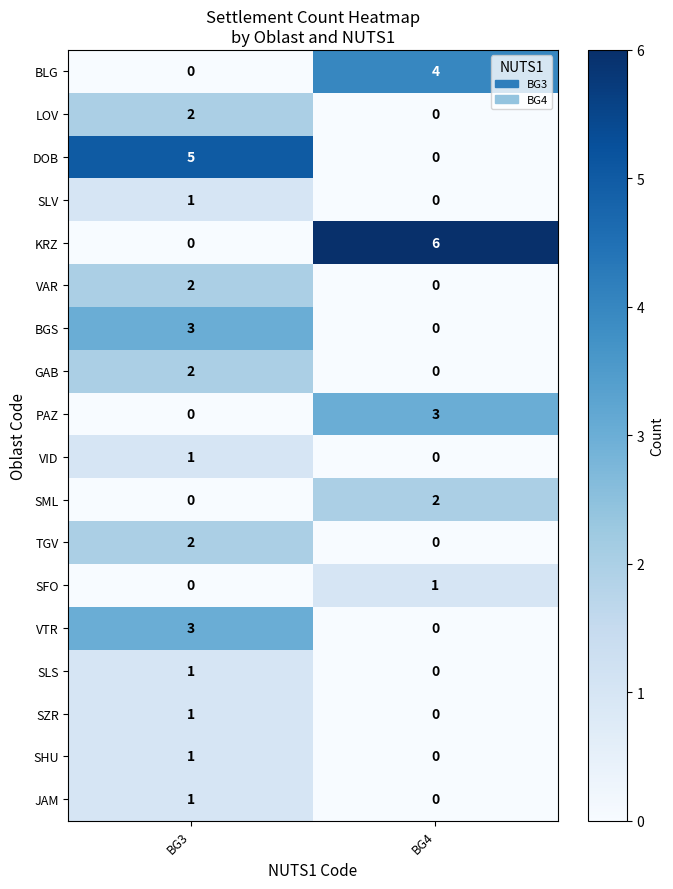

Between BG3 and BG4, which series saw the biggest shift?

KRZ